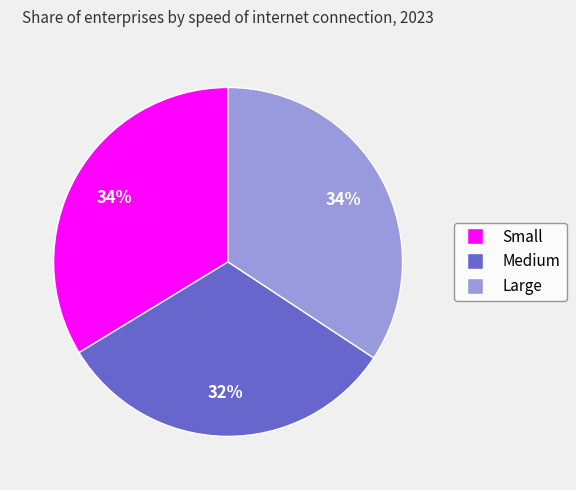

Is the sum of Large and Medium greater than half?

Yes